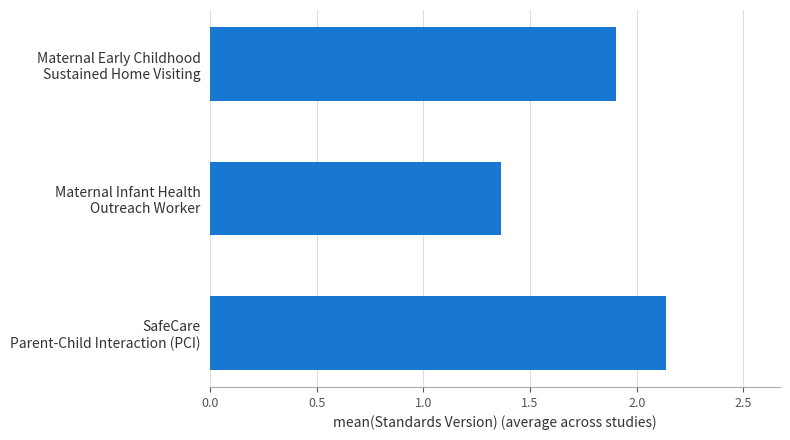

What is the average value?

1.8